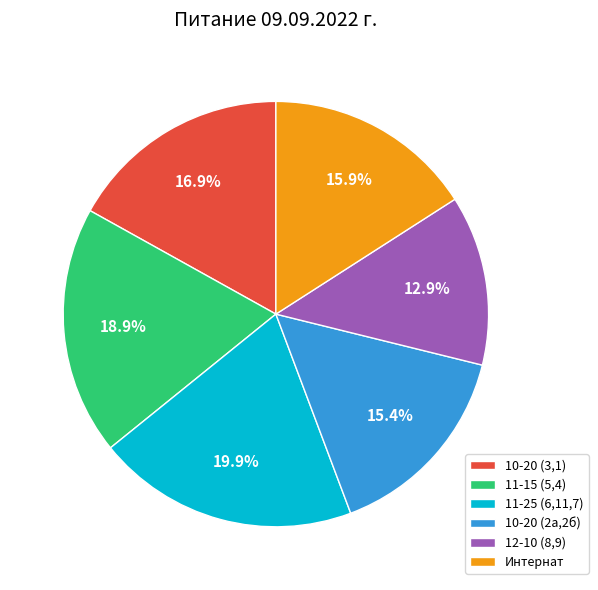

Which has a higher value, 10-20 (2а,2б) or 10-20 (3,1)?

10-20 (3,1)